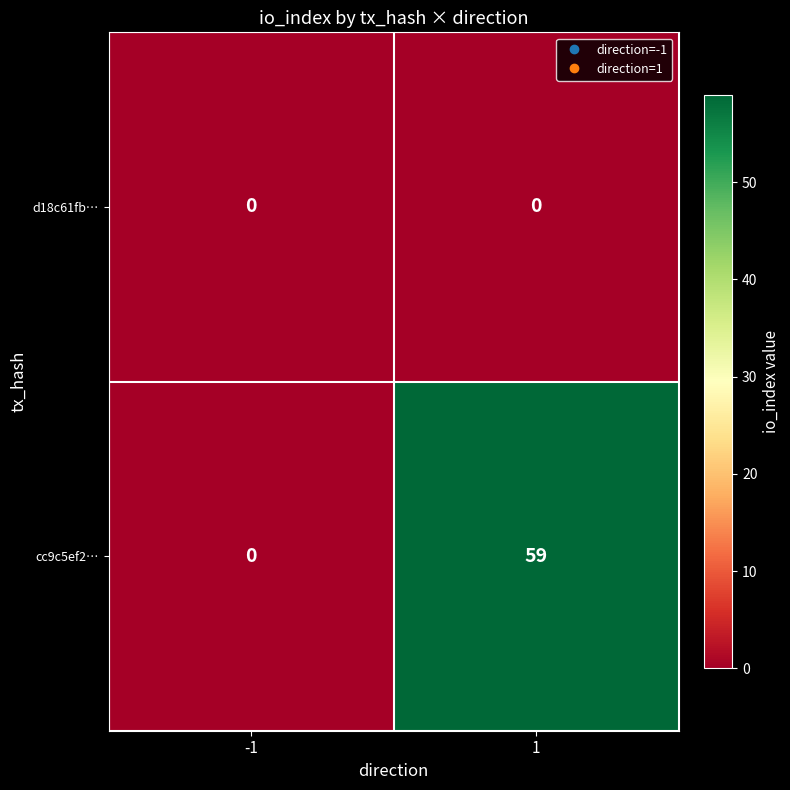

What is the sum of all cc9c5ef2… values?

59